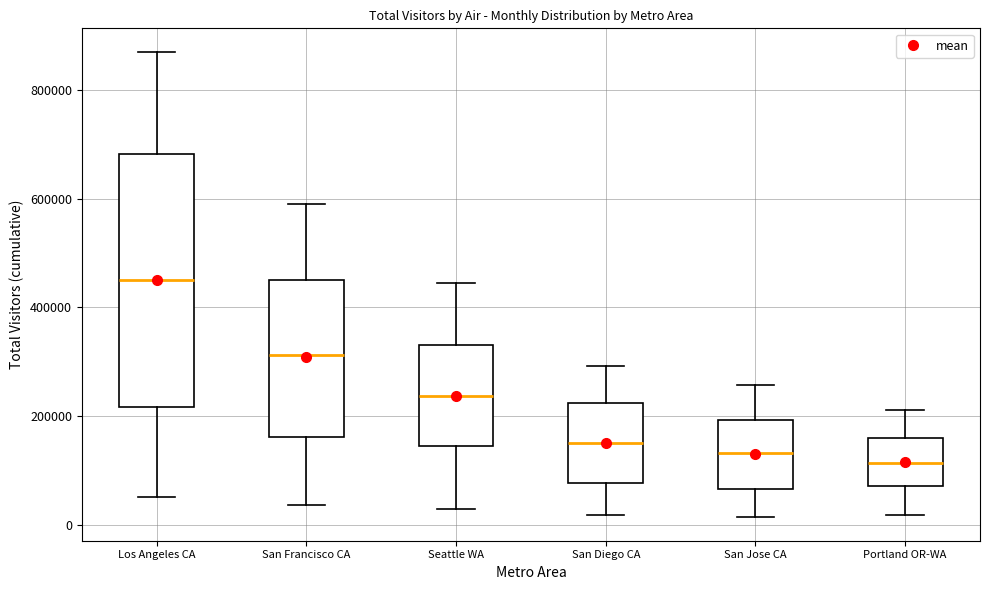

Reading left to right, read every box against the y-axis: the position of its median line, the range the box covers, and the ends of its whiskers. The values are not printed on the chart, so give them approximately, as read against the axis.

Los Angeles CA: median 440000, box 220000 to 680000, whiskers 60000 to 860000
San Francisco CA: median 320000, box 160000 to 460000, whiskers 40000 to 580000
Seattle WA: median 240000, box 140000 to 340000, whiskers 20000 to 440000
San Diego CA: median 160000, box 80000 to 220000, whiskers 20000 to 300000
San Jose CA: median 140000, box 60000 to 200000, whiskers 20000 to 260000
Portland OR-WA: median 120000, box 80000 to 160000, whiskers 20000 to 220000